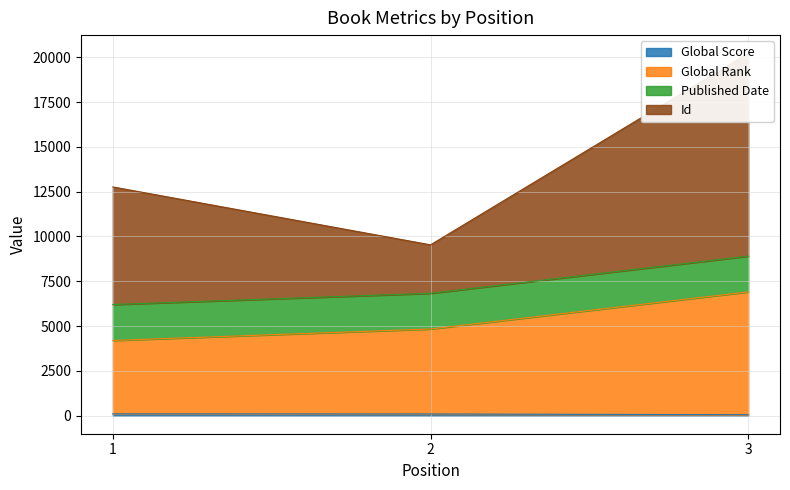

Which series has the largest total across all categories?

Id